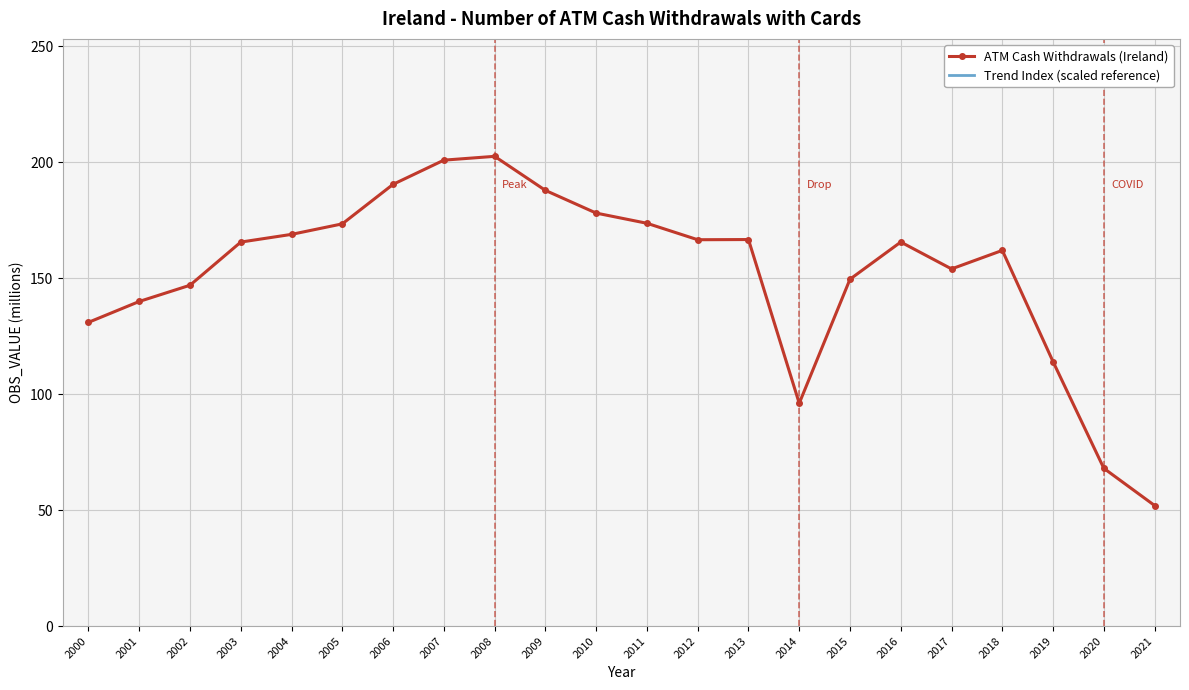

True or false: Trend Index (scaled reference) and ATM Cash Withdrawals (Ireland) cross at least once.

False